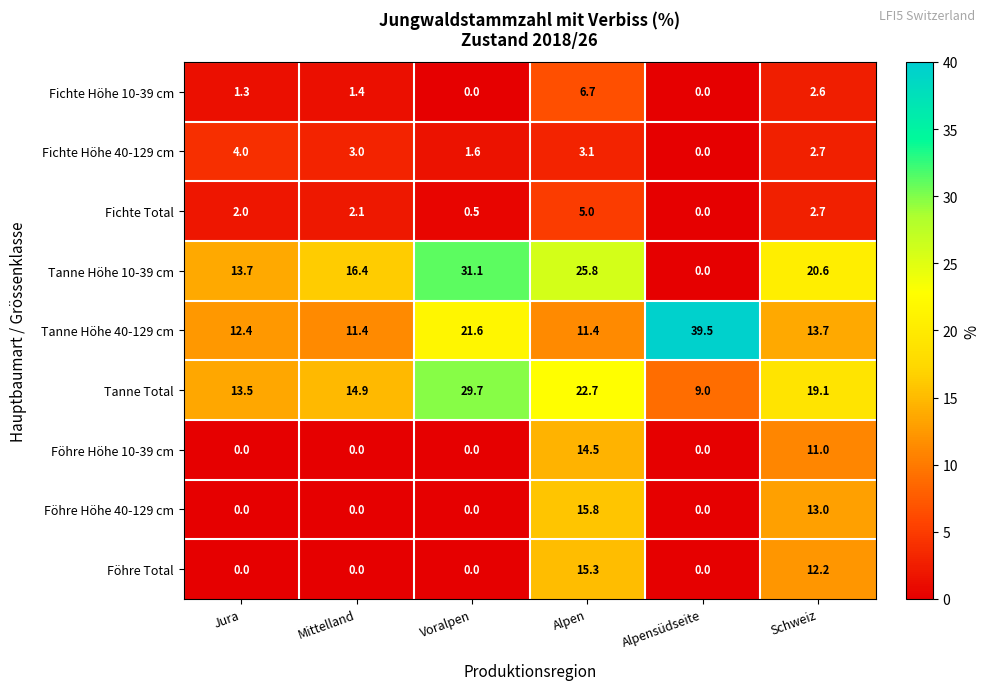

True or false: Tanne Total has a value of 29.7 at Voralpen.

True